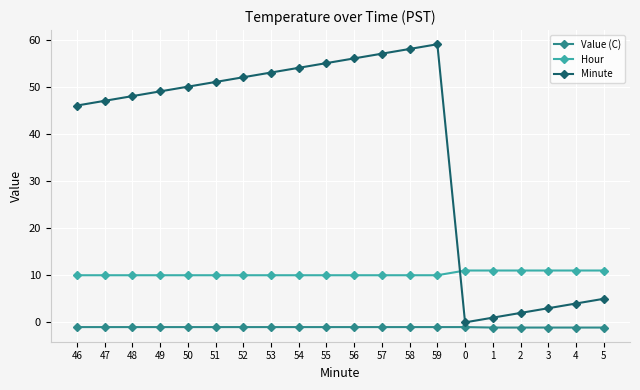

What is the maximum value shown in the chart?

59.0